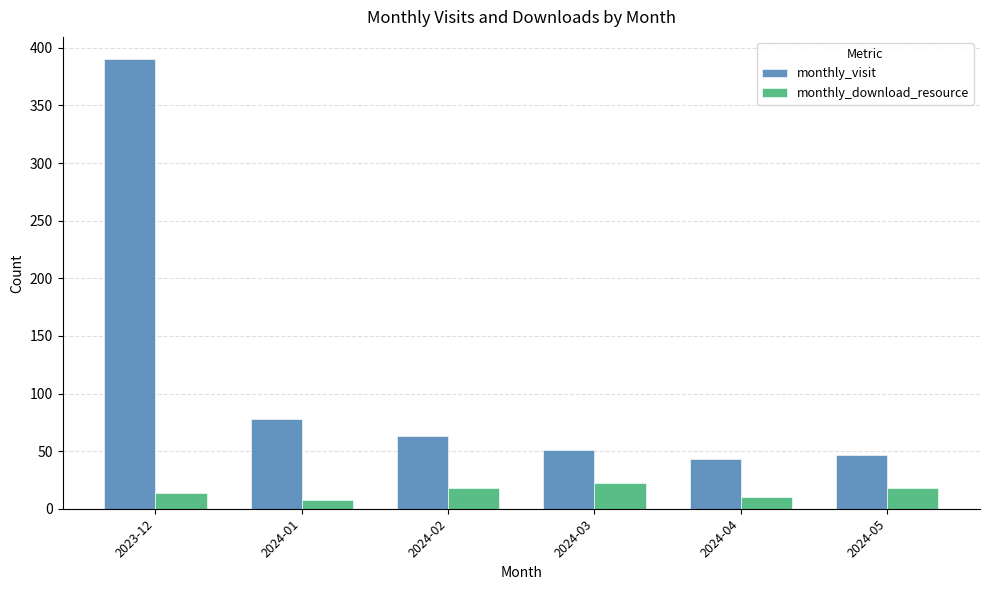

Between 2023-12 and 2024-03, which series saw the biggest shift?

monthly_visit